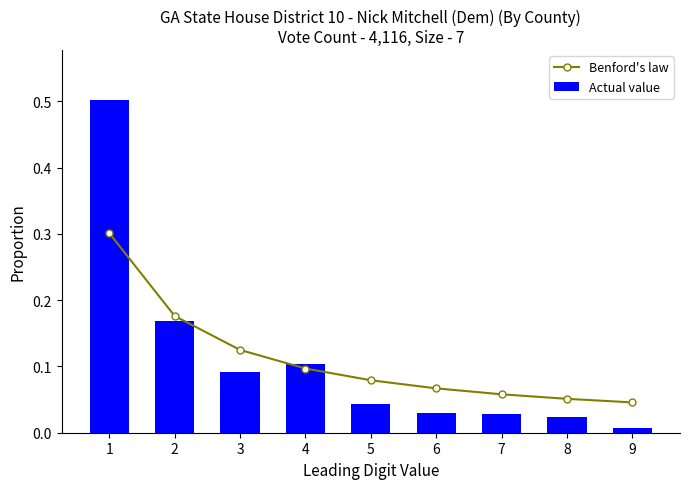

Which category has the lowest value across all series?

9